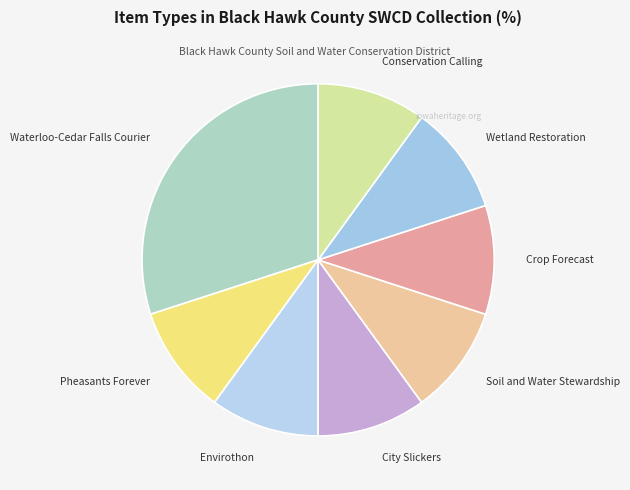

Is there any slice that represents more than half of the pie?

No